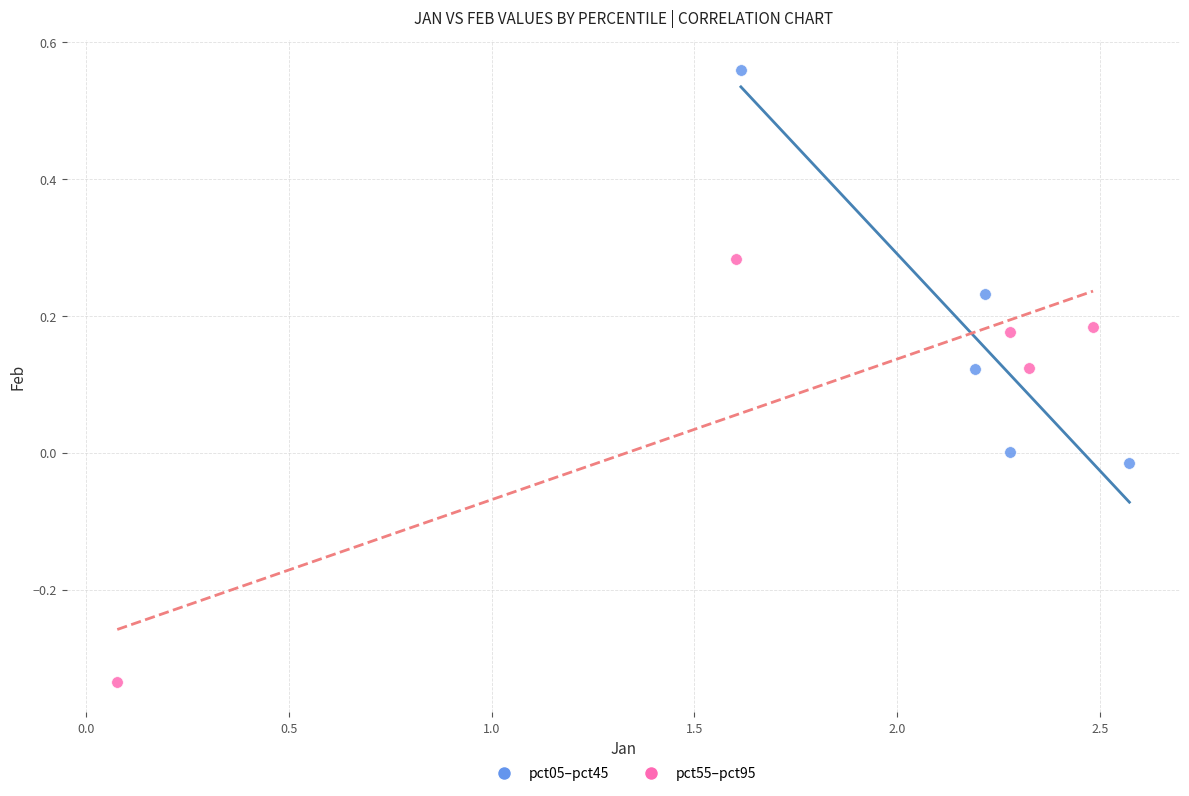

Which series contains the highest Y value?

pct05–pct45